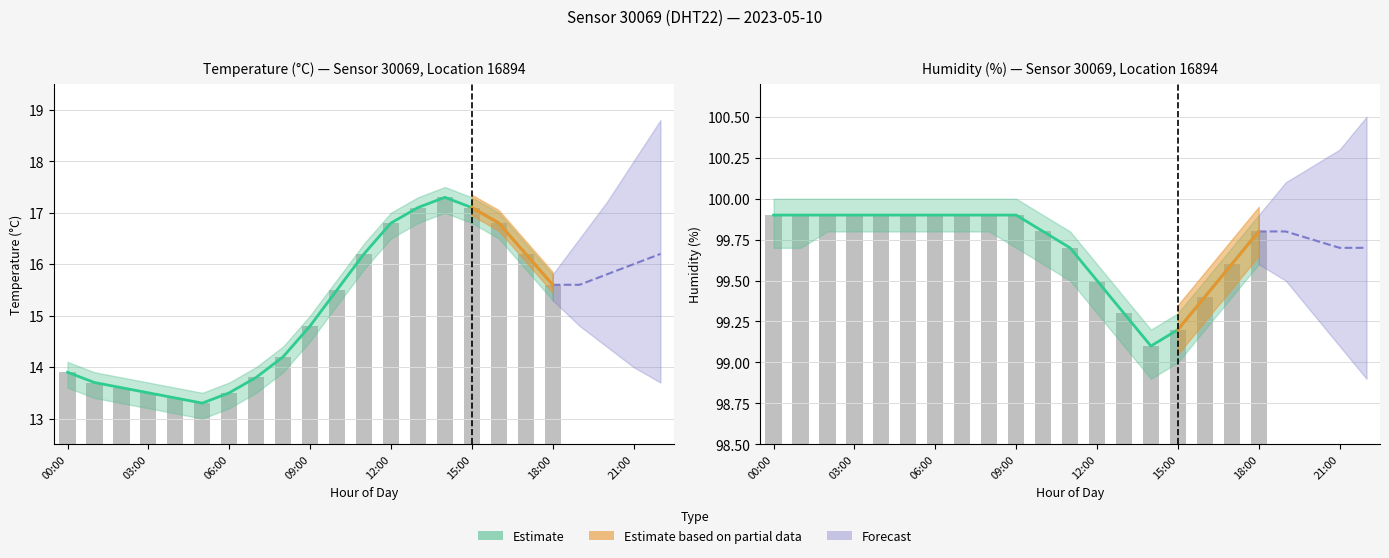

What is the difference between the temperature values at 03:00 and 14:00?

3.8